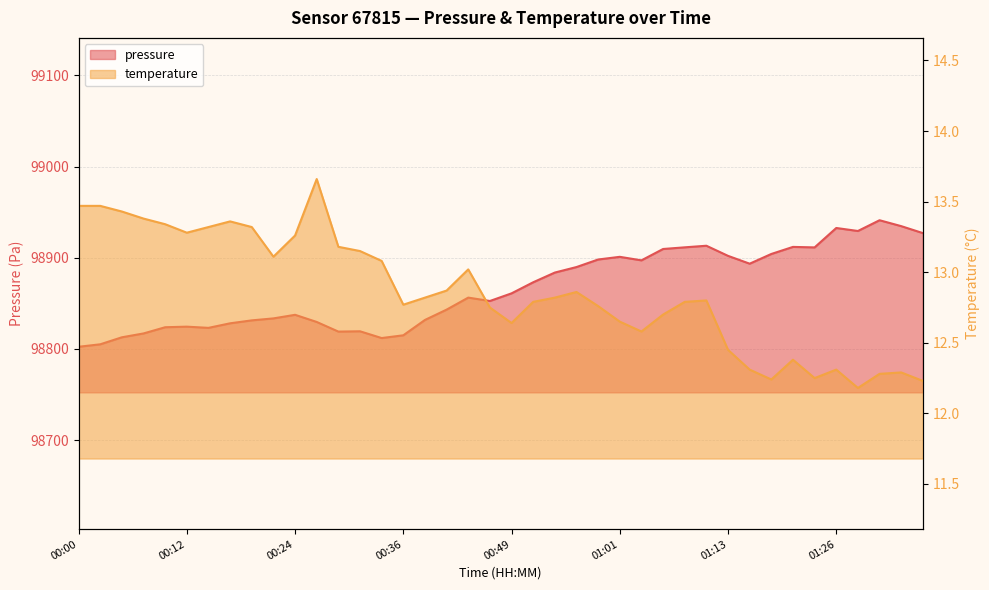

What is the difference between the maximum and minimum values in the pressure series?

138.8